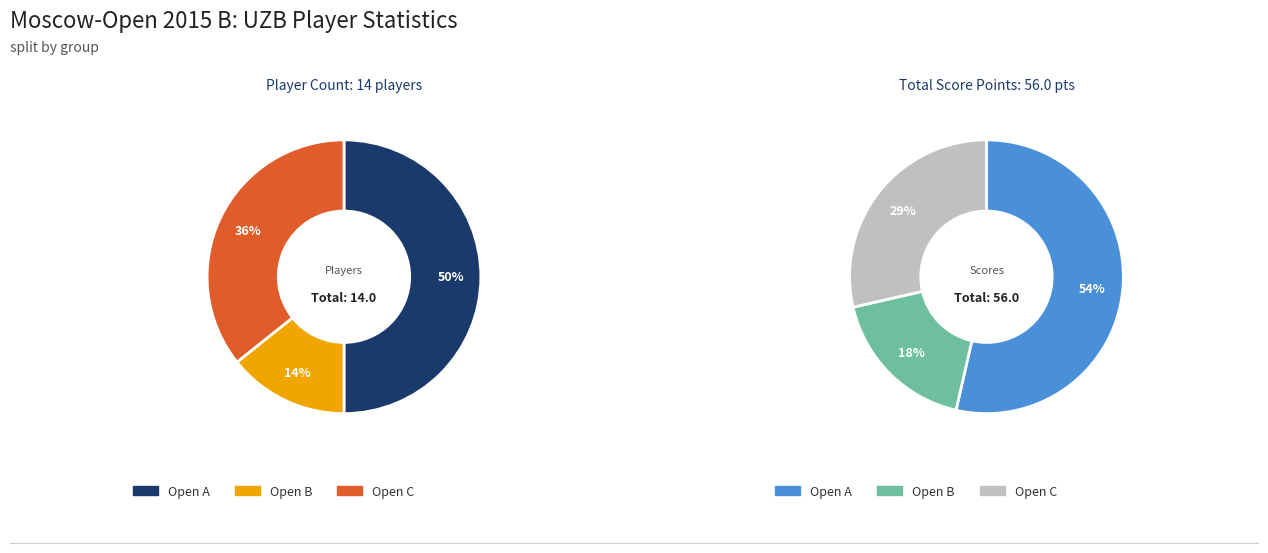

How many segments does this pie chart have?

3